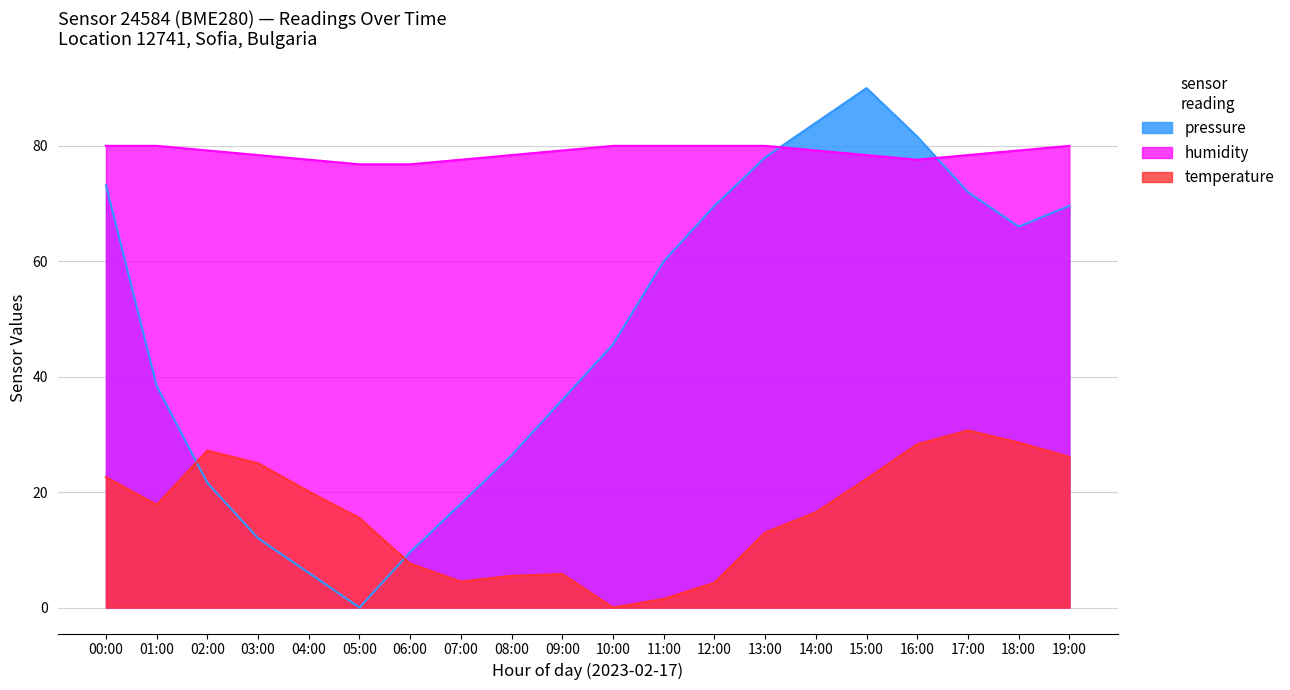

Reading left to right, extract all data points from this chart.

pressure: 00:00=73.2	01:00=38.4	02:00=21.6	03:00=12.0	04:00=6.0	05:00=0.0	06:00=9.6	07:00=18.0	08:00=26.4	09:00=36.0	10:00=45.6	11:00=60.0	12:00=69.6	13:00=78.0	14:00=84.0	15:00=90.0	16:00=81.6	17:00=72.0	18:00=66.0	19:00=69.6
humidity: 00:00=80.0	01:00=80.0	02:00=79.2	03:00=78.4	04:00=77.6	05:00=76.8	06:00=76.8	07:00=77.6	08:00=78.4	09:00=79.2	10:00=80.0	11:00=80.0	12:00=80.0	13:00=80.0	14:00=79.2	15:00=78.4	16:00=77.6	17:00=78.4	18:00=79.2	19:00=80.0
temperature: 00:00=22.6	01:00=17.8	02:00=27.2	03:00=25.0	04:00=20.1	05:00=15.5	06:00=7.6	07:00=4.5	08:00=5.5	09:00=5.8	10:00=0.0	11:00=1.5	12:00=4.3	13:00=13.0	14:00=16.5	15:00=22.3	16:00=28.3	17:00=30.7	18:00=28.6	19:00=26.1